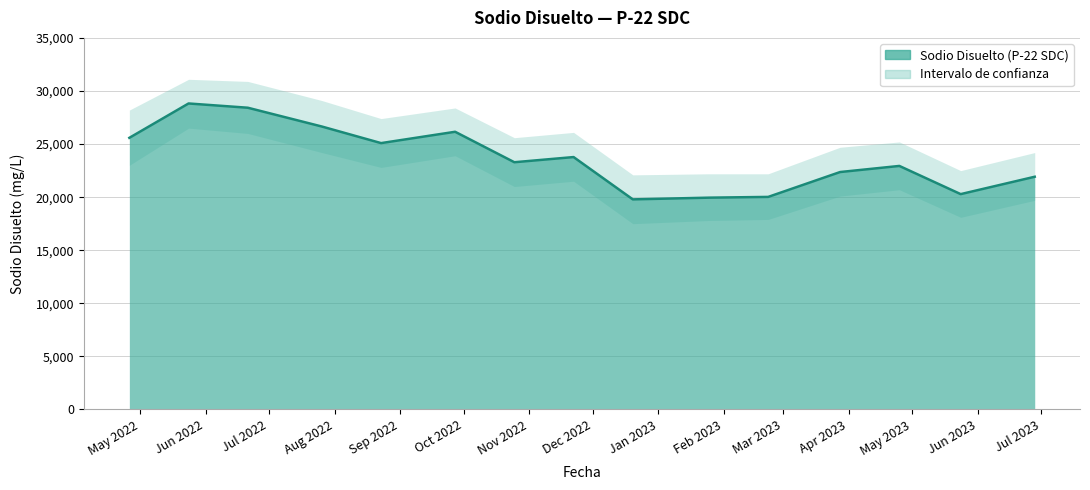

The chart shows a value of 20022.6 at 2023/2/22. True or false?

True